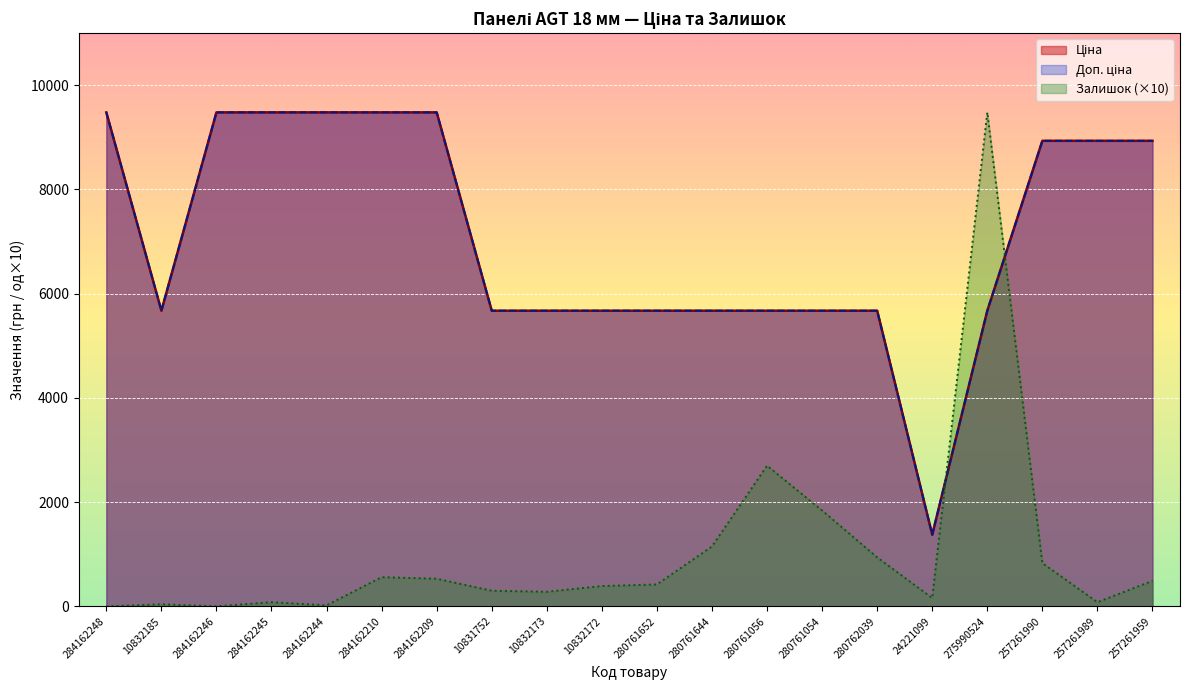

What is the sum of the Ціна values at 284162248 and 280761054?

15153.9